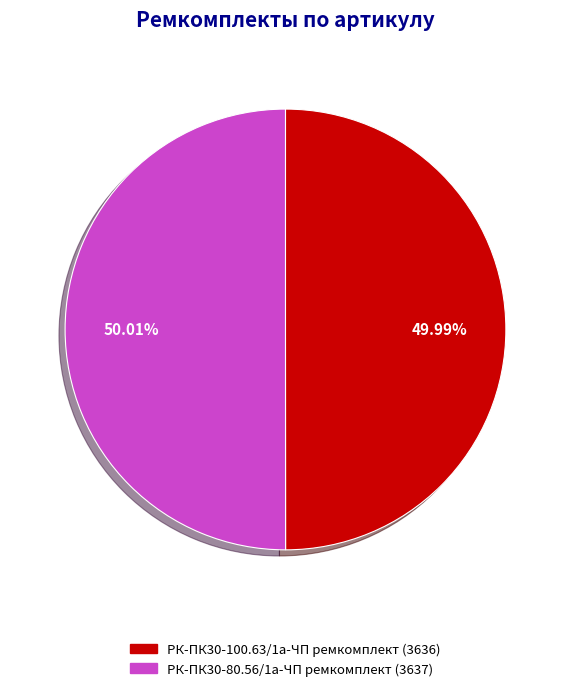

To the nearest percent, what portion does РК-ПК30-80.56/1а-ЧП ремкомплект represent?

50%